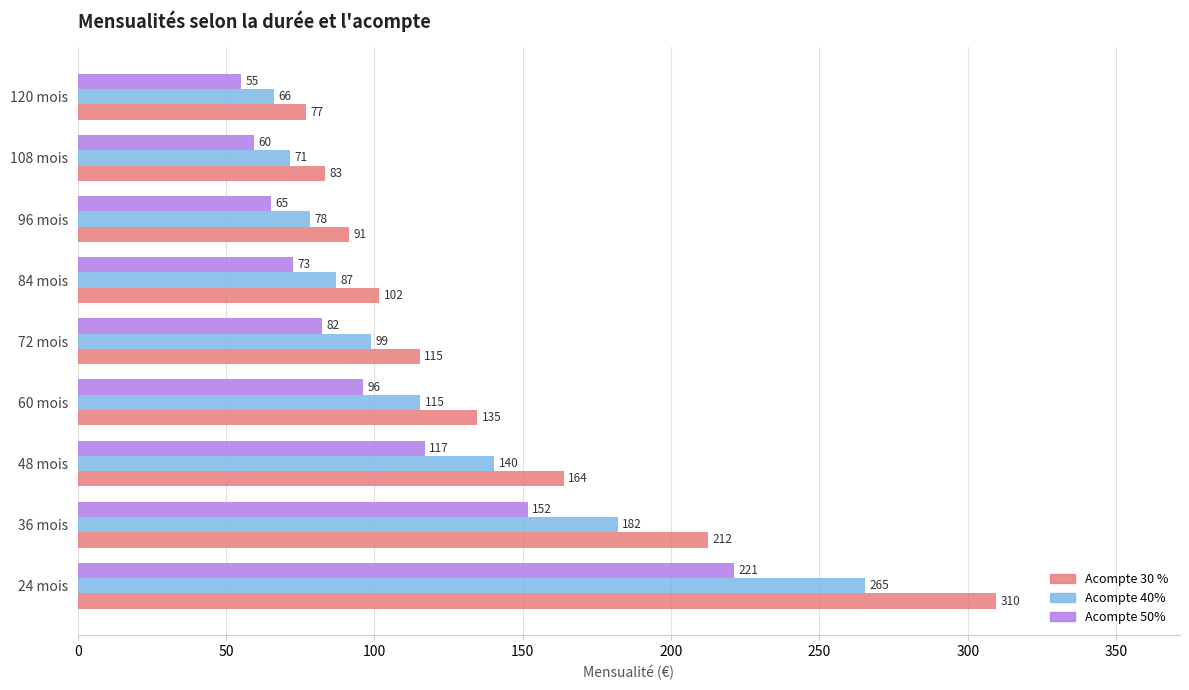

What is the lowest value of the Acompte 50% series?

55.0